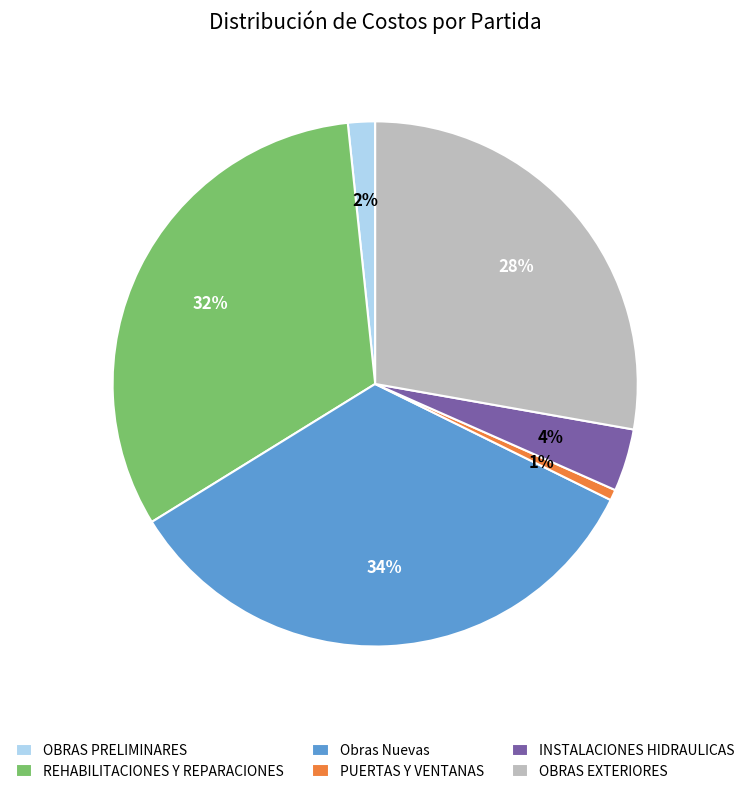

To the nearest percent, what percentage of the pie is REHABILITACIONES Y REPARACIONES?

32%